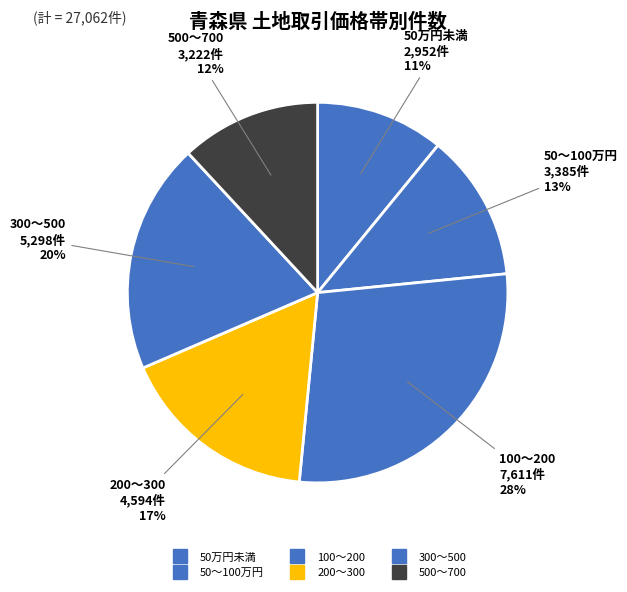

Which slice is the smallest?

50万円未満